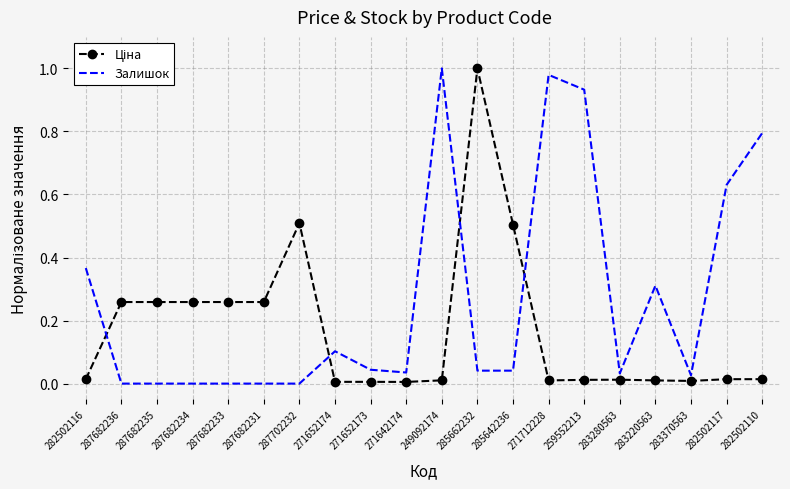

Which series has the largest total across all categories?

Залишок